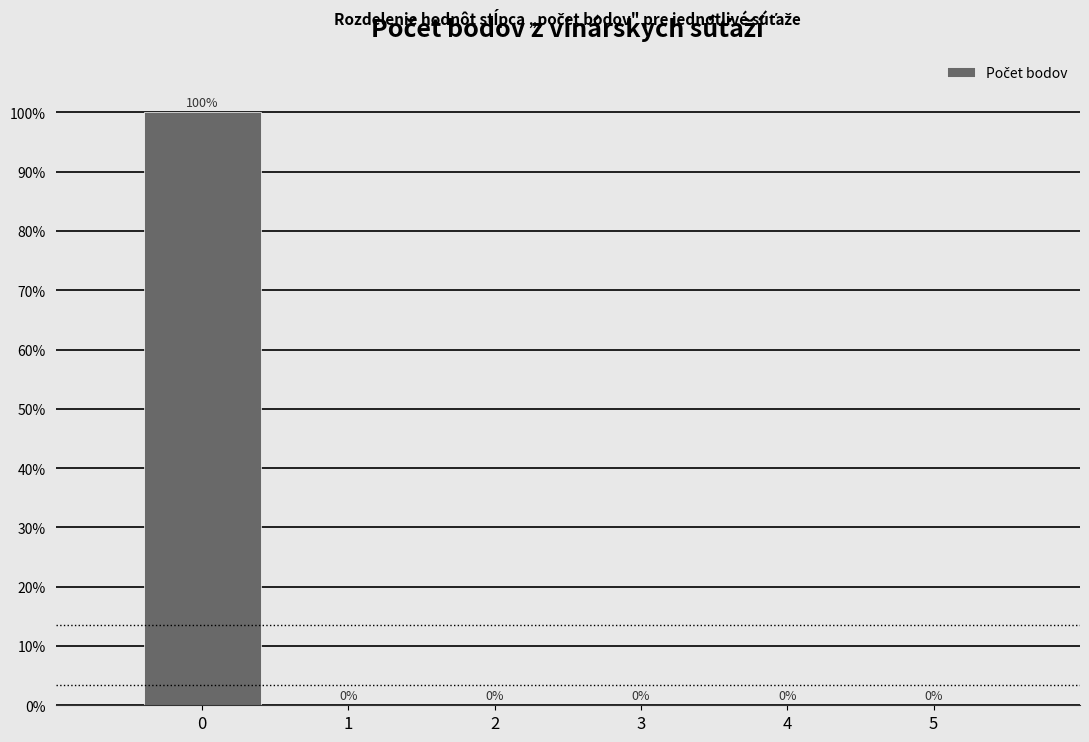

Reading right to left, extract all data points from this chart.

5=0	4=0	3=0	2=0	1=0	0=100